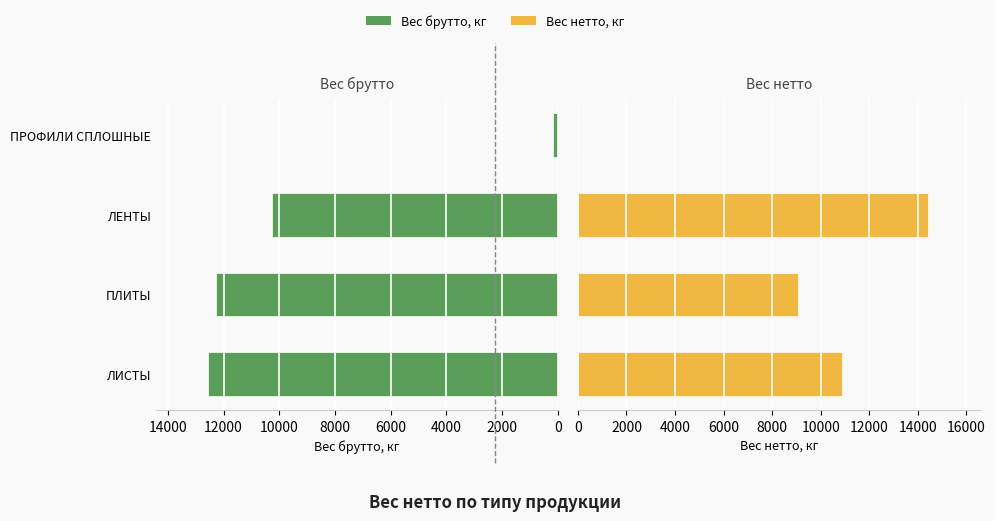

Reading right to left, extract all data points from this chart.

Вес брутто, кг: 6000=164	4000=10245	2000=12263	0=12554
Вес нетто, кг: 6000=0	4000=14400	2000=9060	0=10890